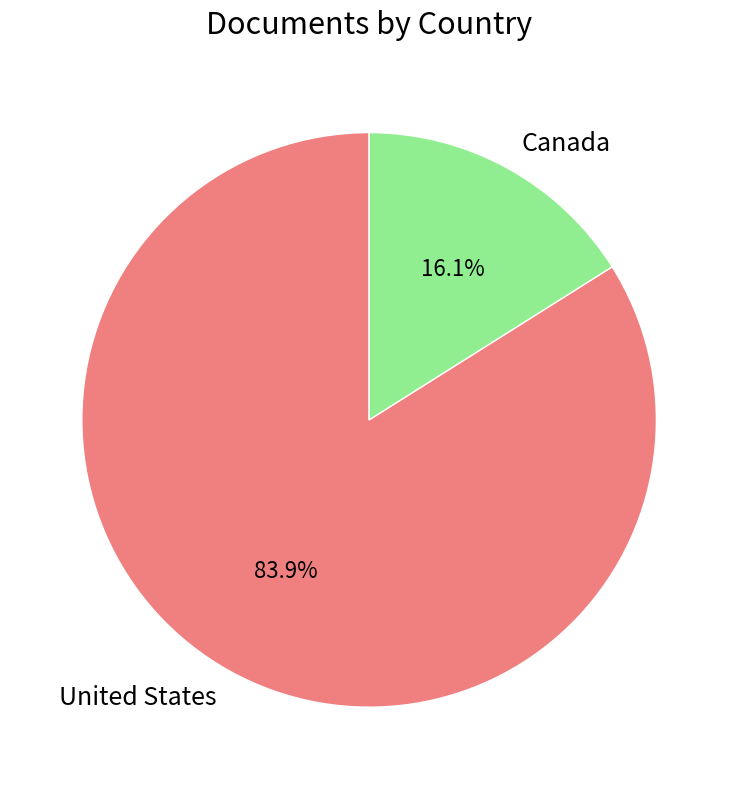

Between Canada and United States, which is larger?

United States